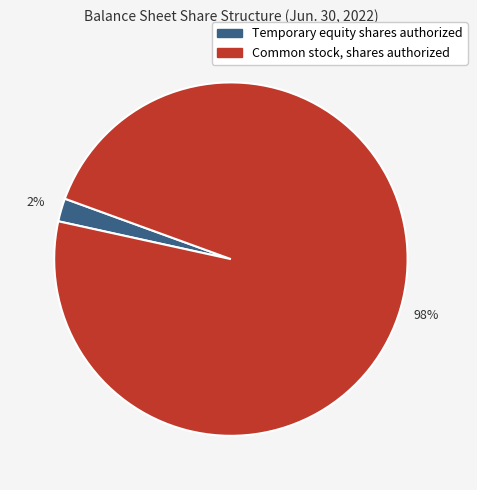

Which has a higher value, Common stock, shares authorized or Temporary equity shares authorized?

Common stock, shares authorized